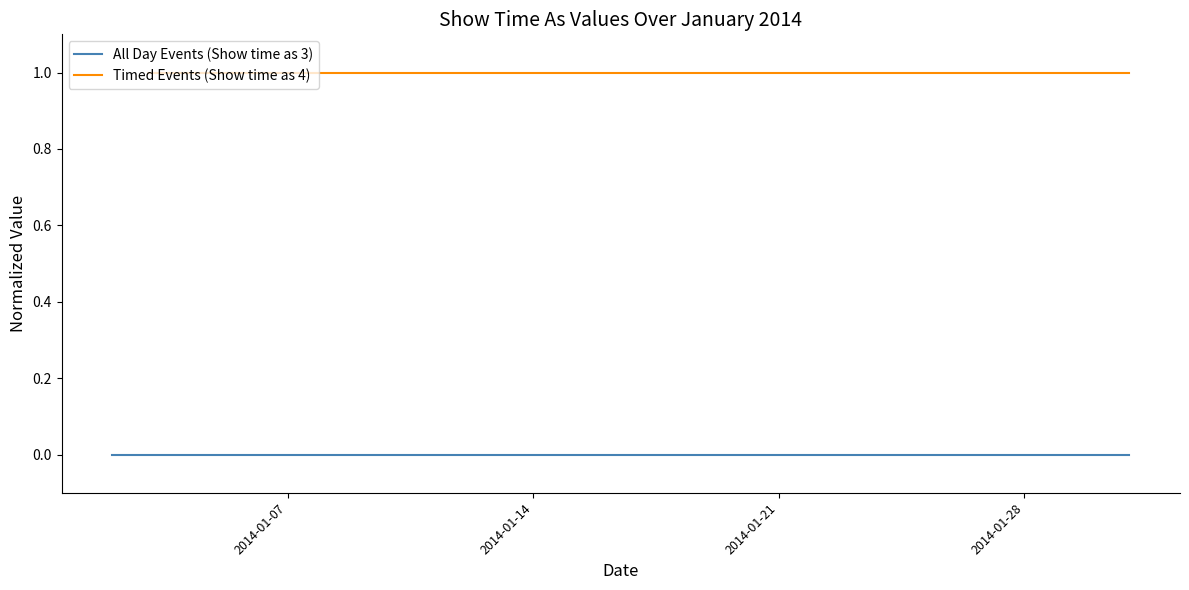

Does the chart display data point markers on the line(s)?

No